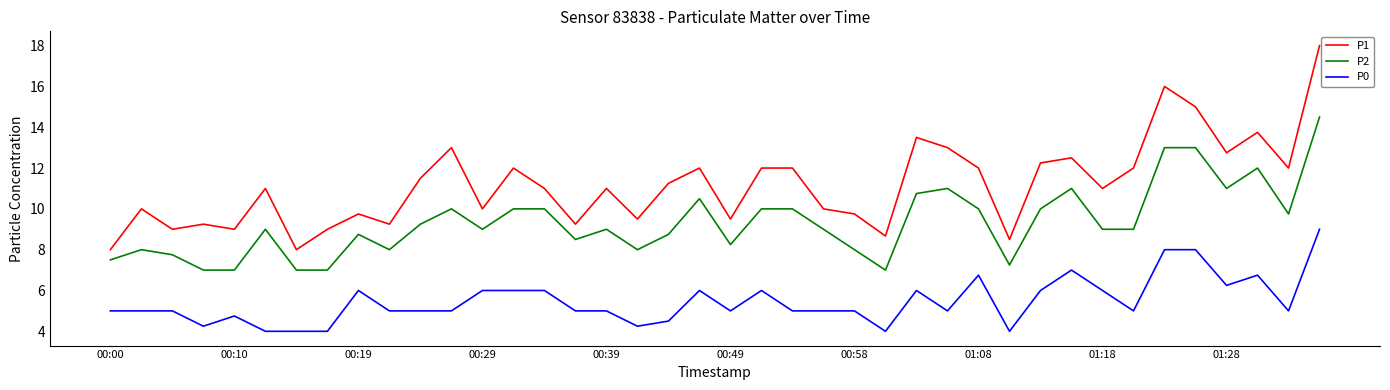

What is the difference between the maximum and minimum values in the P0 series?

5.0